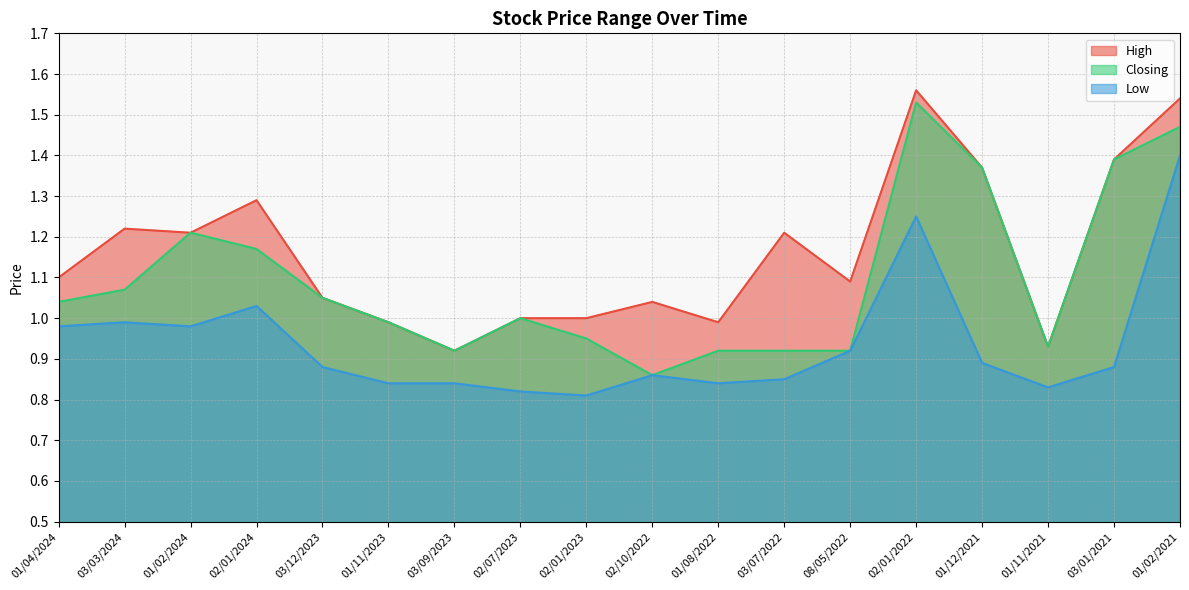

What is the value of the Low point at the 10th from the left?

0.9